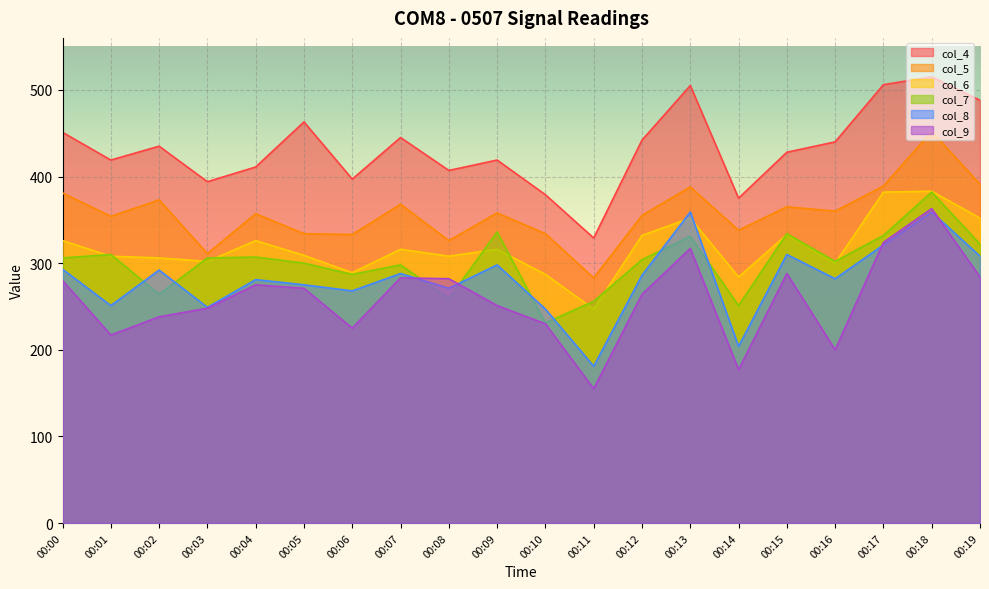

What value does the col_6 series have at 00:02?

306